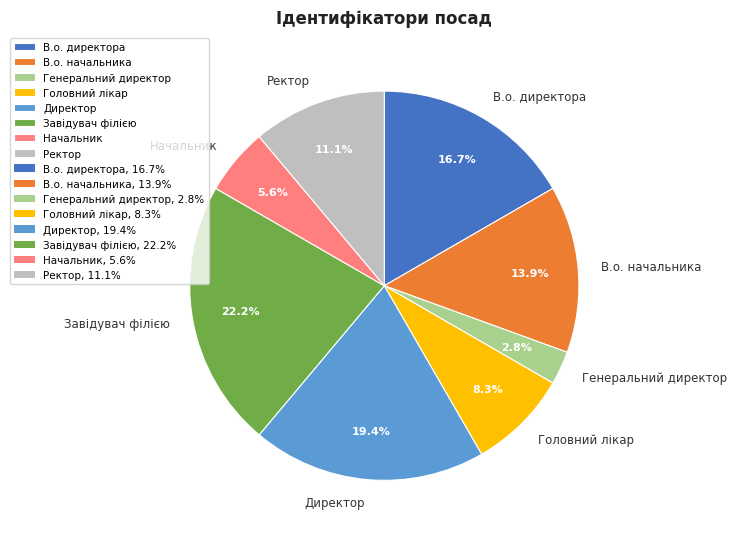

Is it true that Головний лікар is 3% of the pie?

False